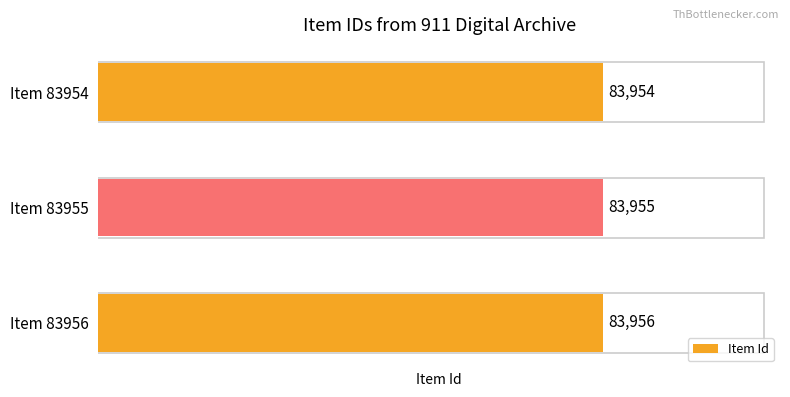

How many distinct data groups are displayed?

1